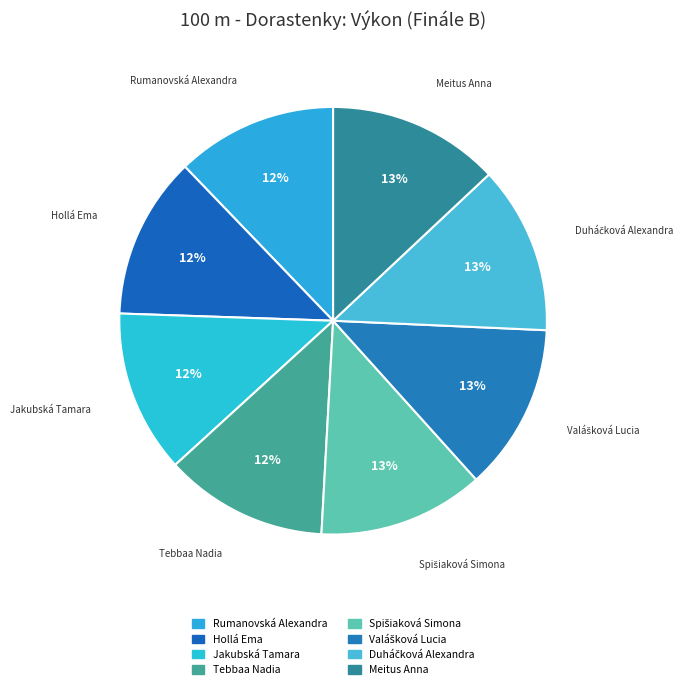

How many slices are in this pie chart?

8